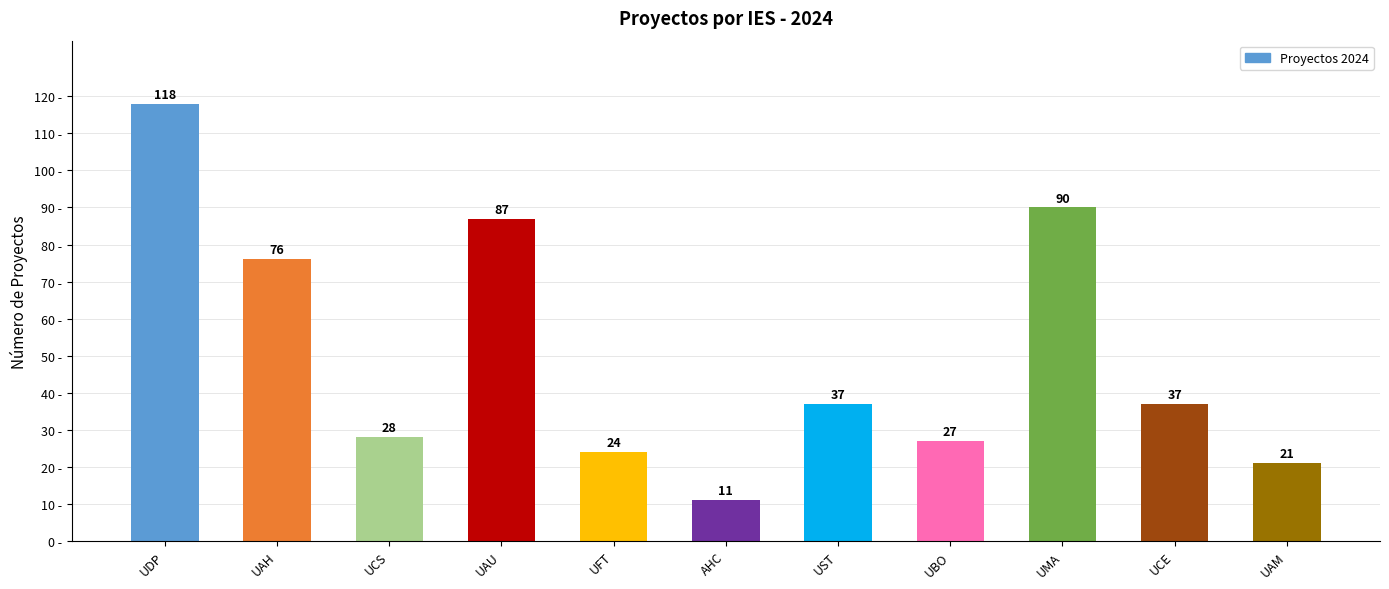

Reading left to right, transcribe all the data shown in this chart.

118	76	28	87	24	11	37	27	90	37	21